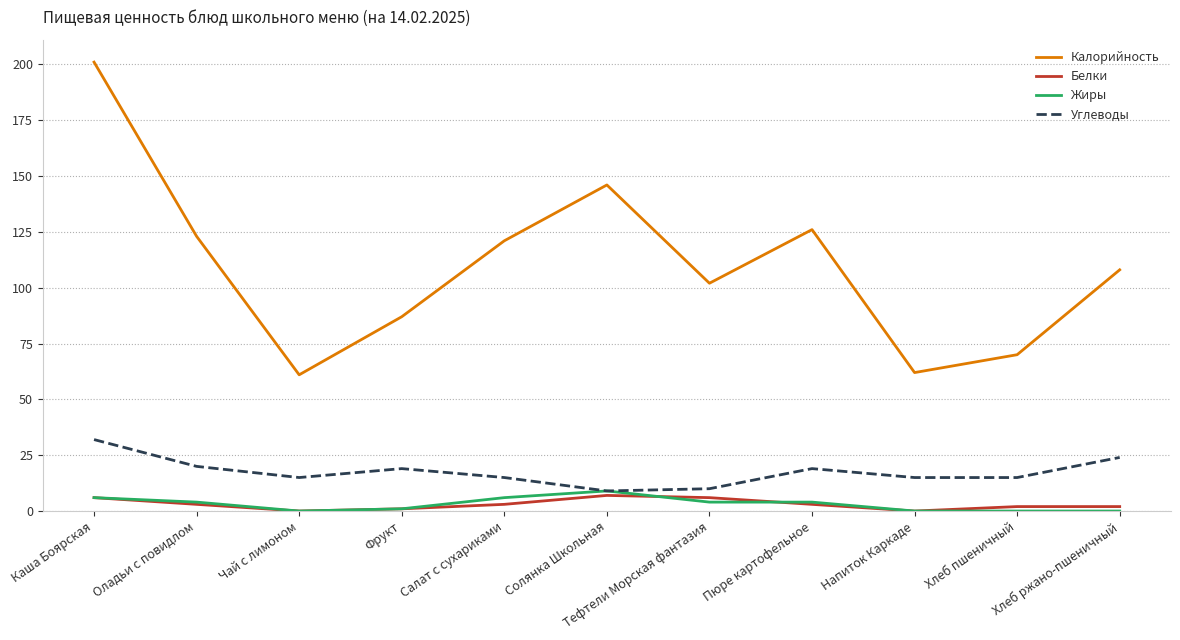

Which label corresponds to the largest value in the chart?

Каша Боярская